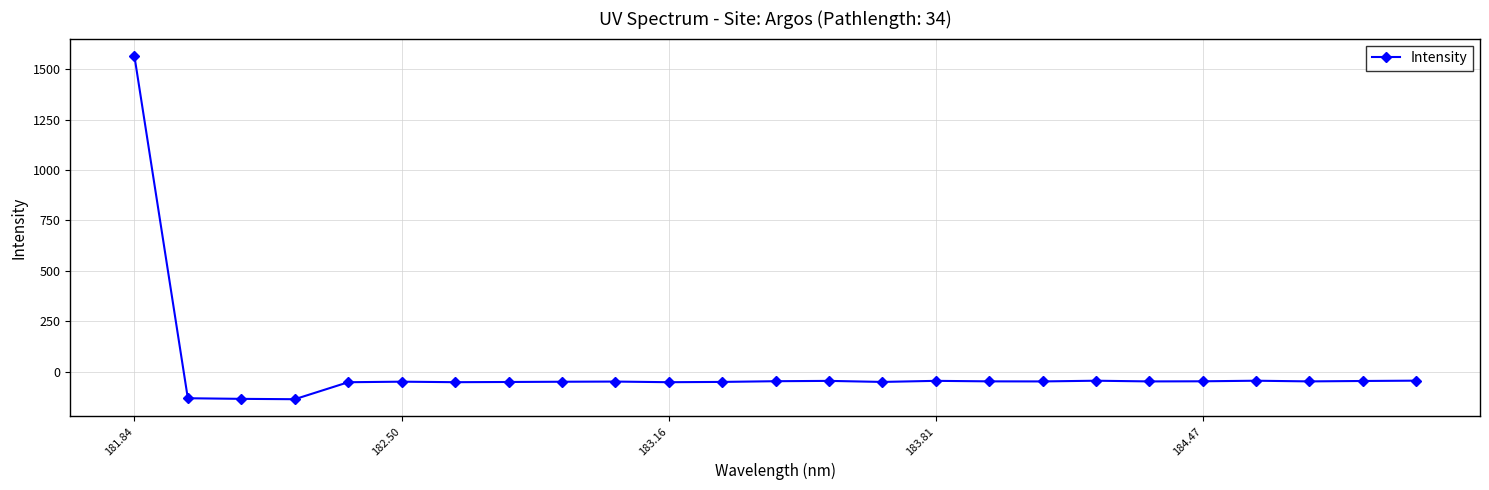

Does the chart have visible grid lines?

Yes